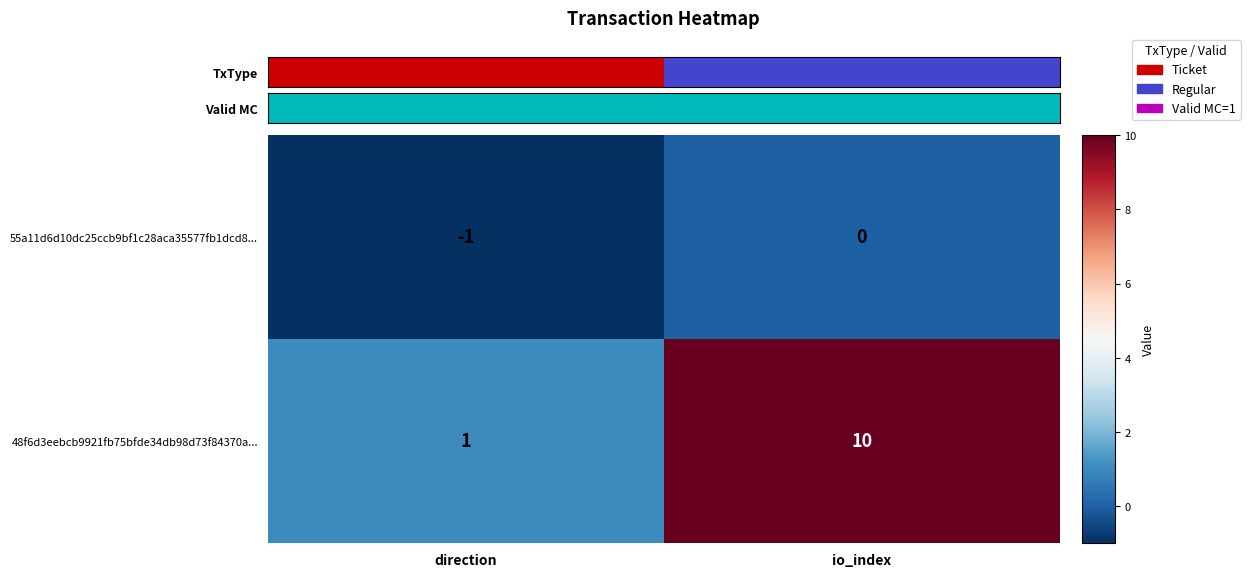

What is the greatest value displayed?

10